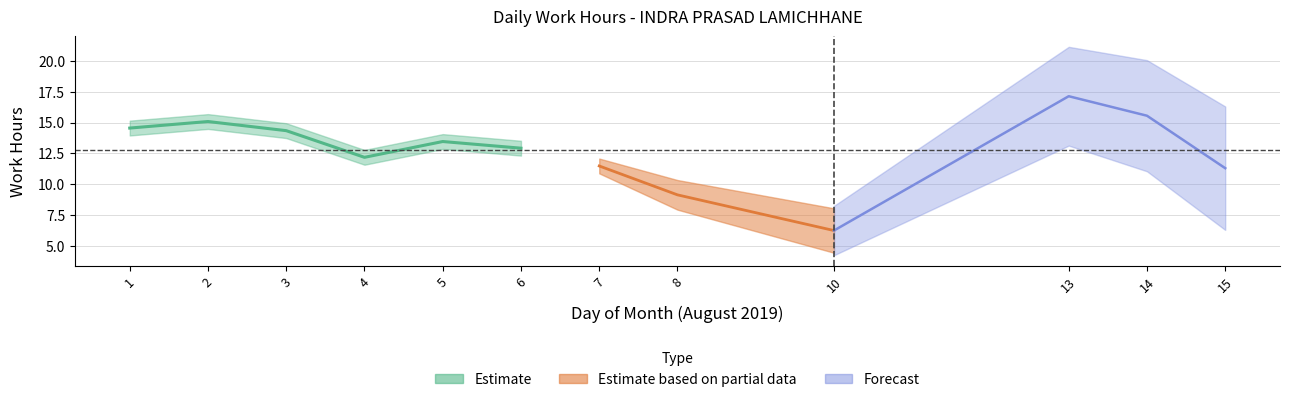

What is the sum of all values?

153.4